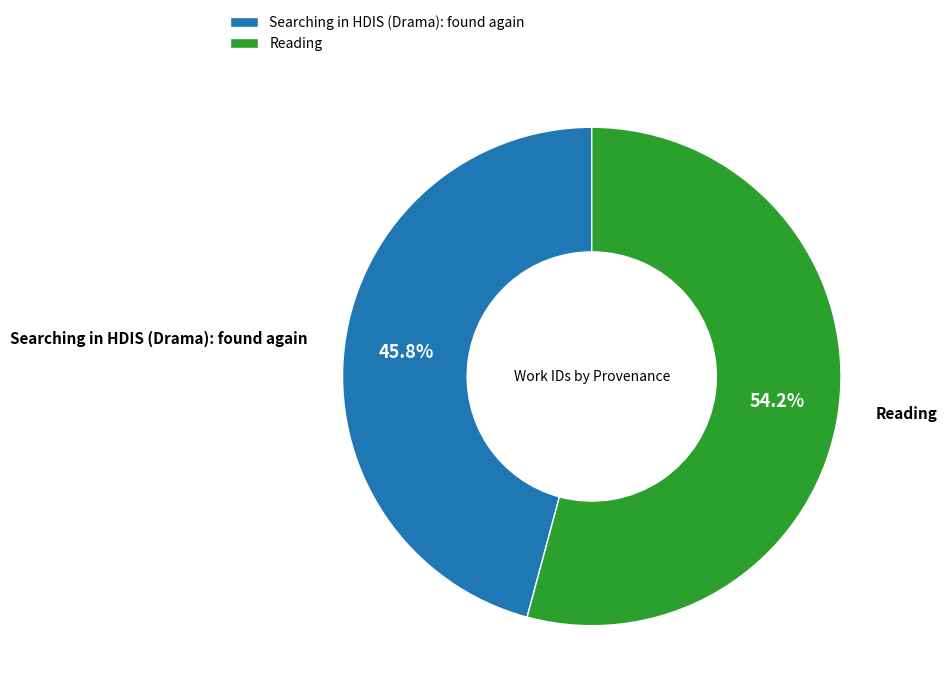

To the nearest percent, what is the difference between the largest and smallest slice percentages?

8%